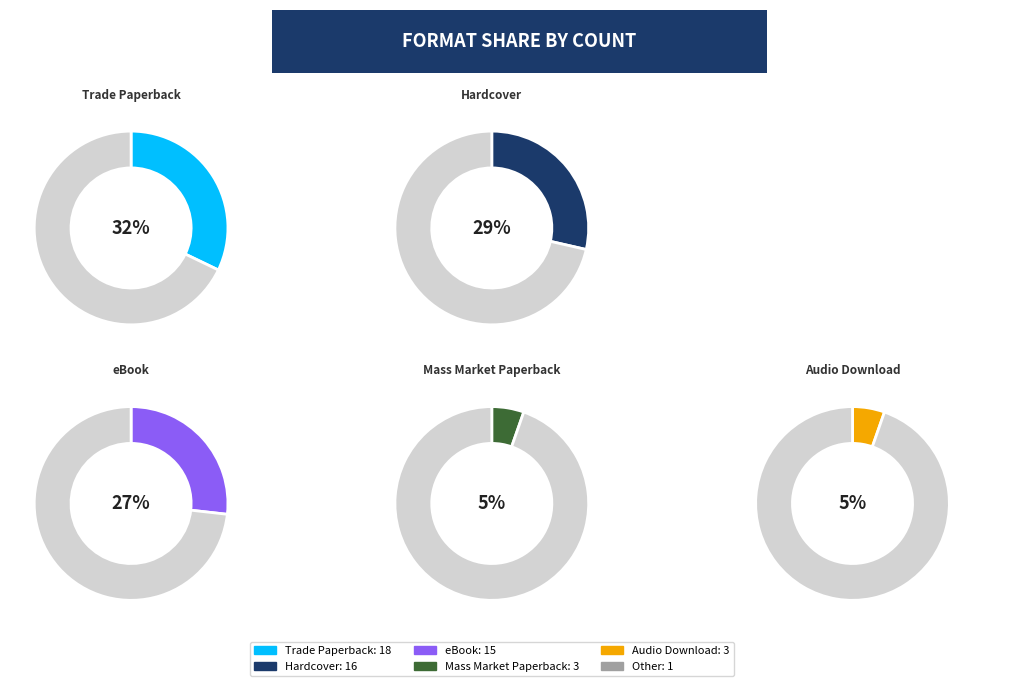

Rank the categories by value from lowest to highest.

Other, Mass Market Paperback, Audio Download, eBook, Hardcover, Trade Paperback